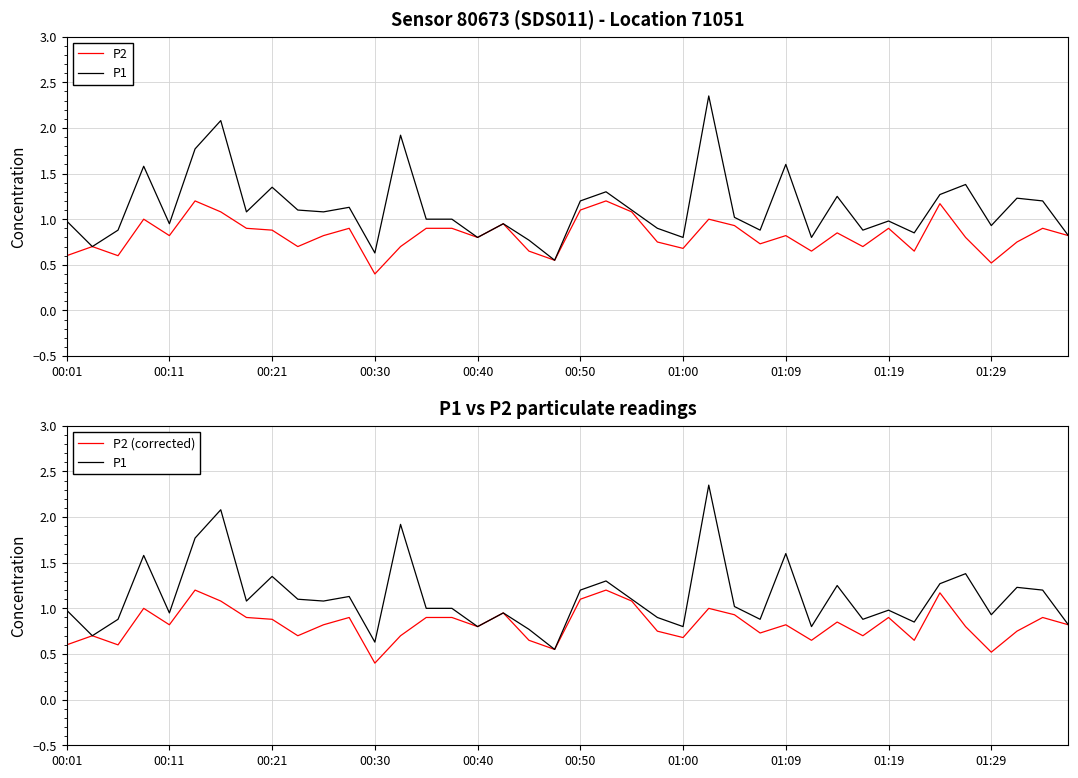

At how many categories does at least one series exceed 1?

20